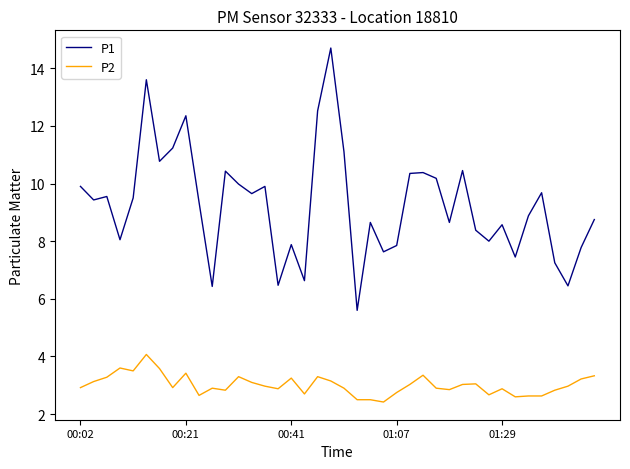

Which series has the widest spread of values?

P1